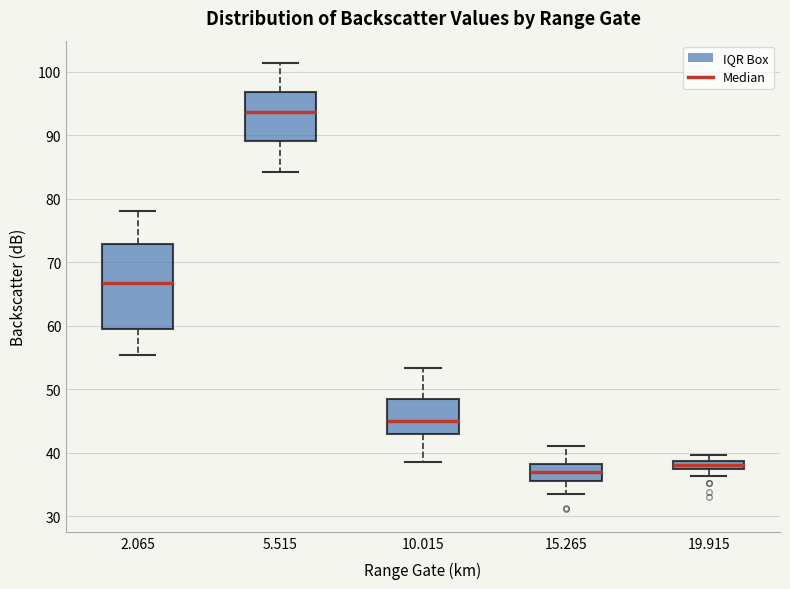

Which box has the highest median line?

5.515